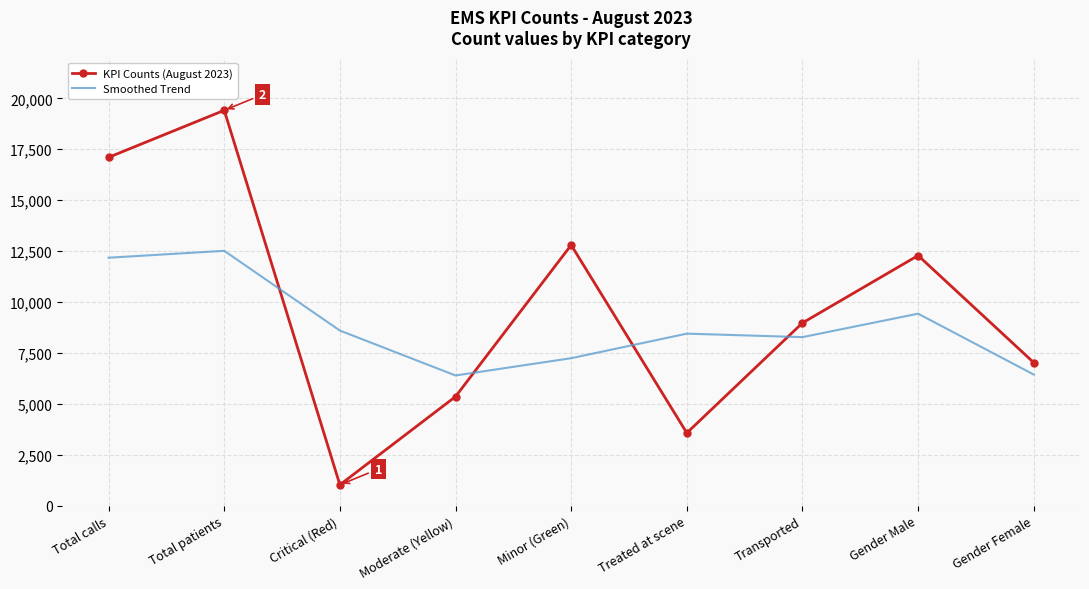

Rank the series by their maximum value, from lowest to highest.

Smoothed Trend, KPI Counts (August 2023)